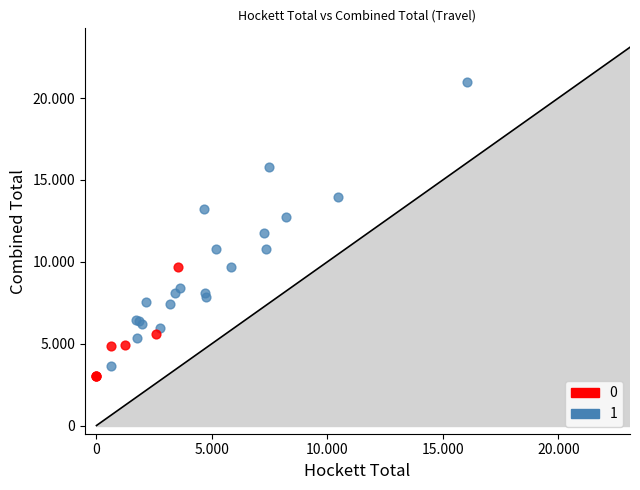

What are all the series names shown in the legend?

0, 1